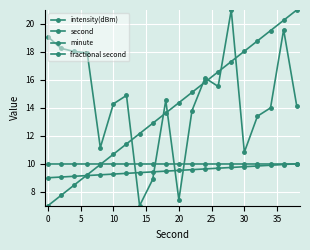

How many intersections are there between second and intensity(dBm)?

7